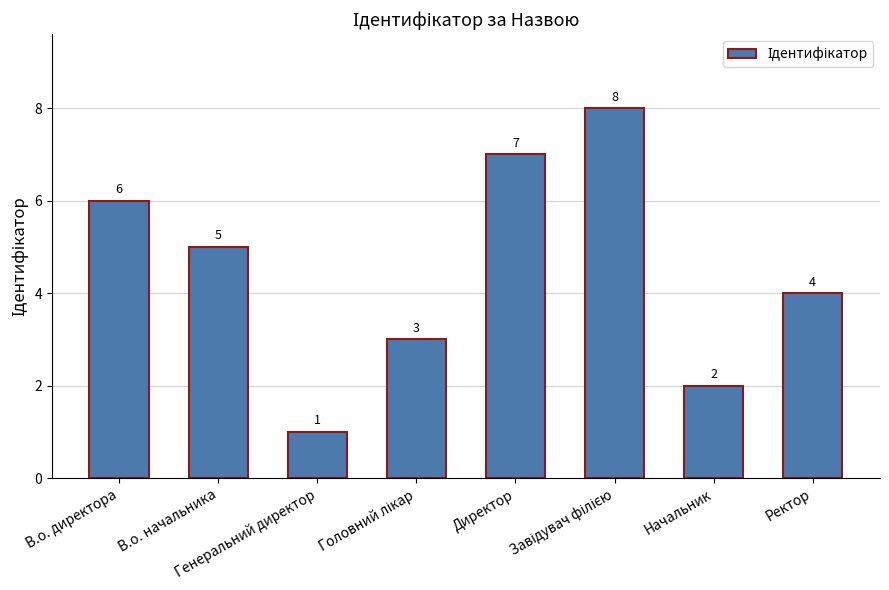

What is the maximum value shown in the chart?

8